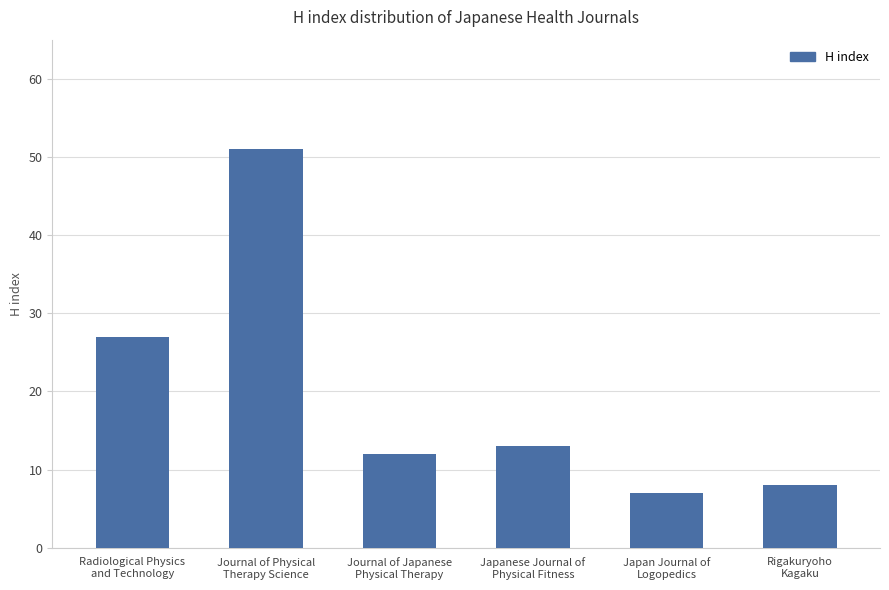

What is the label of the 6th bar from the left?

Rigakuryoho
Kagaku